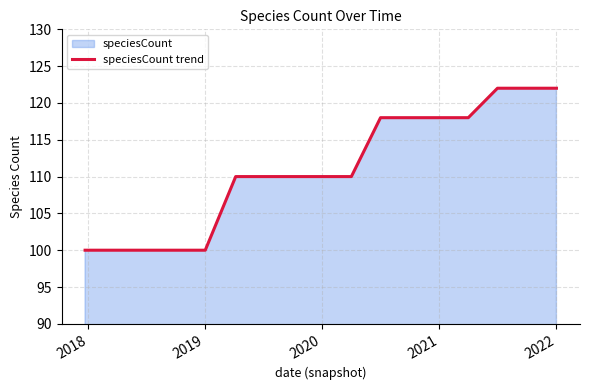

How many distinct data groups are displayed?

1